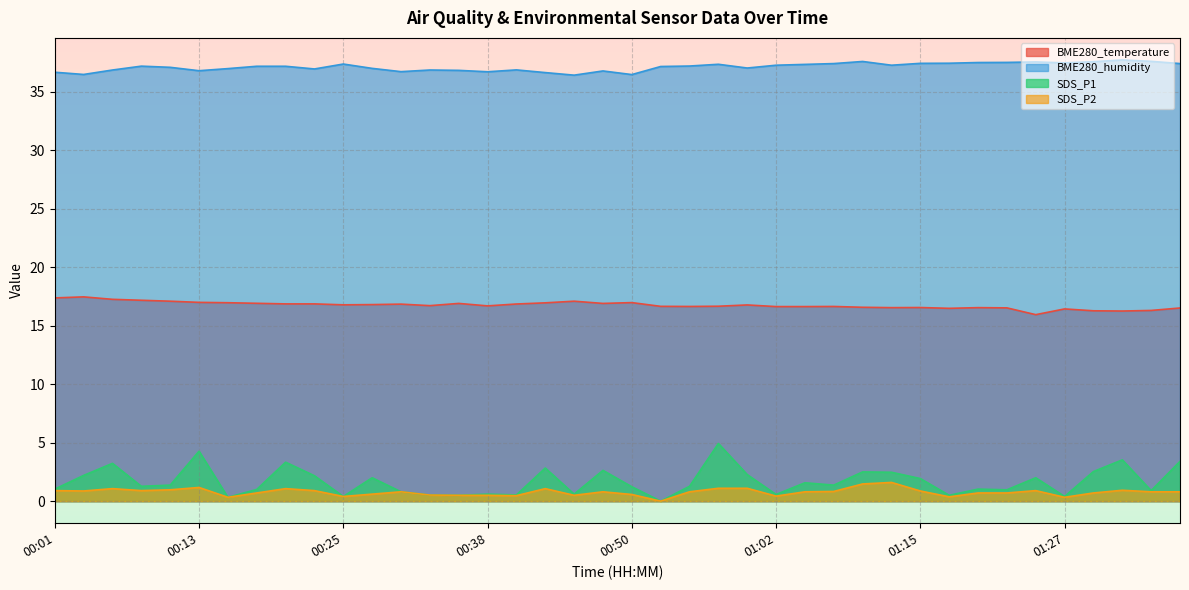

True or false: BME280_humidity and SDS_P1 intersect in this chart.

False